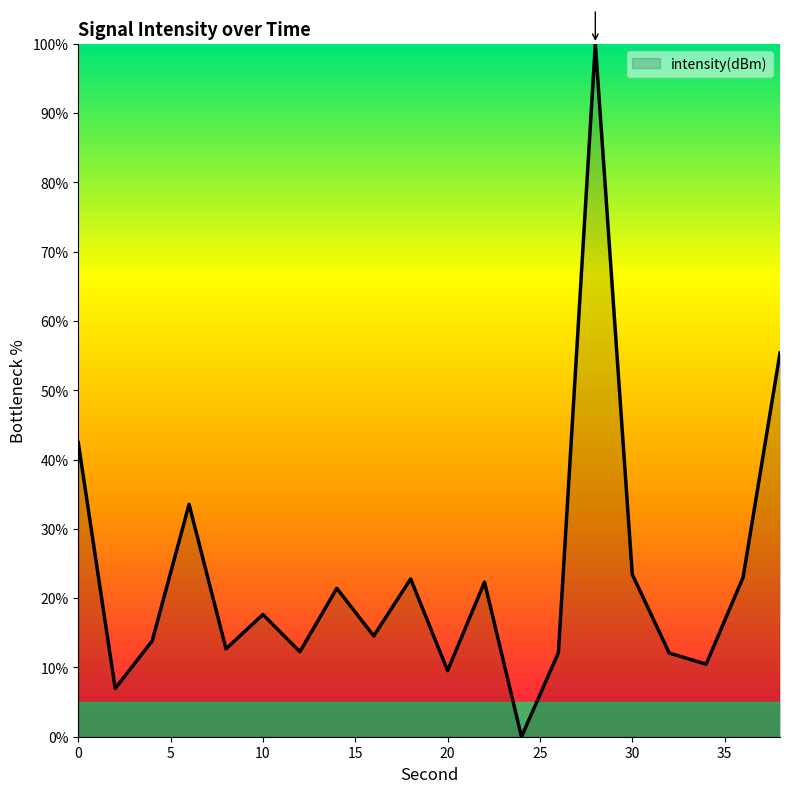

Does the chart have visible grid lines?

No